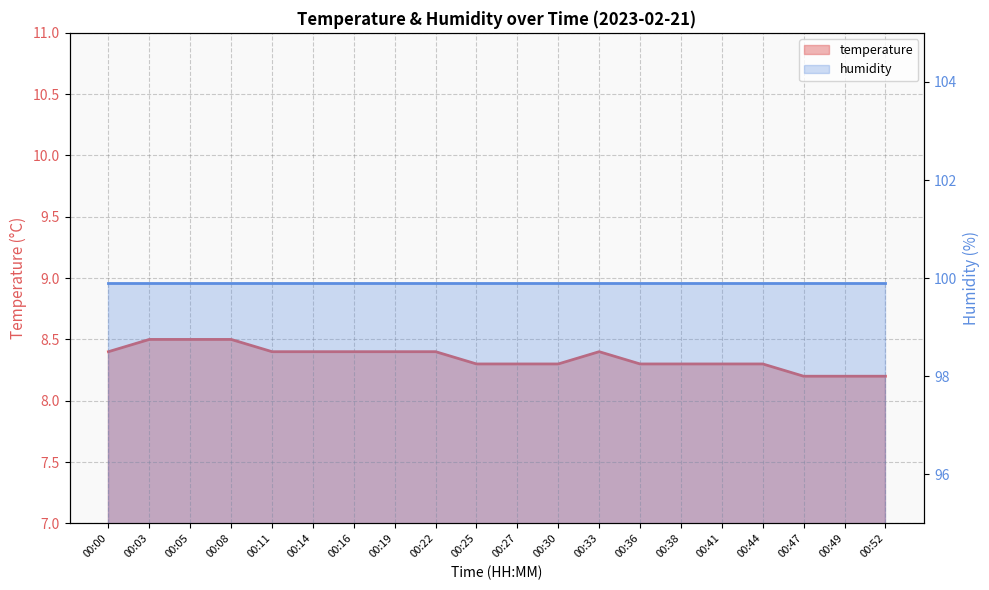

List the labels in order of value, smallest first.

00:47, 00:49, 00:52, 00:25, 00:27, 00:30, 00:36, 00:38, 00:41, 00:44, 00:00, 00:11, 00:14, 00:16, 00:19, 00:22, 00:33, 00:03, 00:05, 00:08